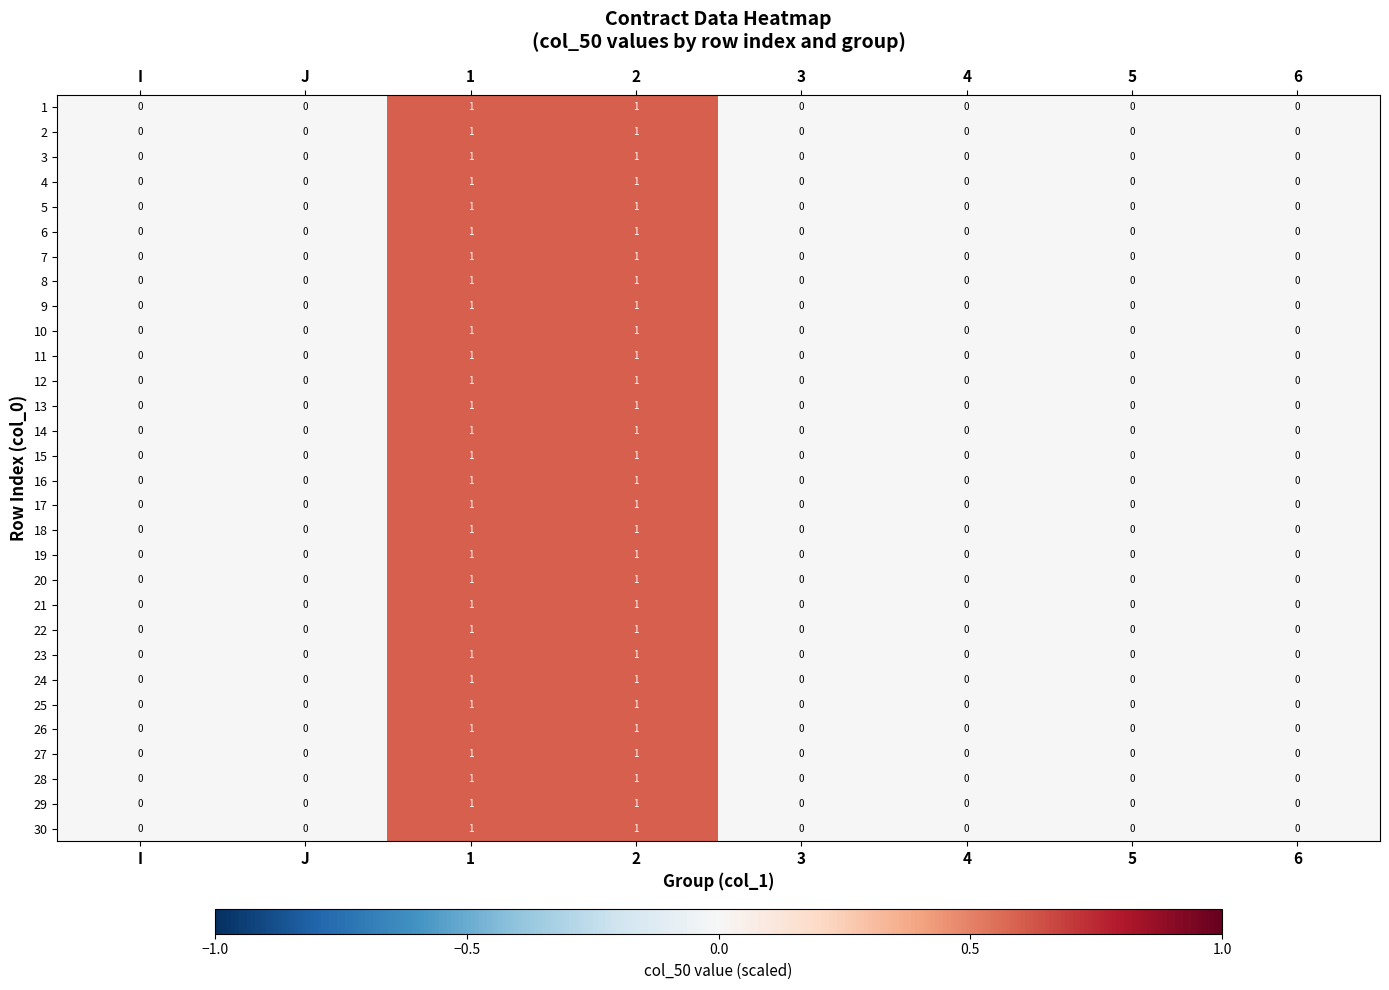

Count the 18 values in the range 0 to 1.

8